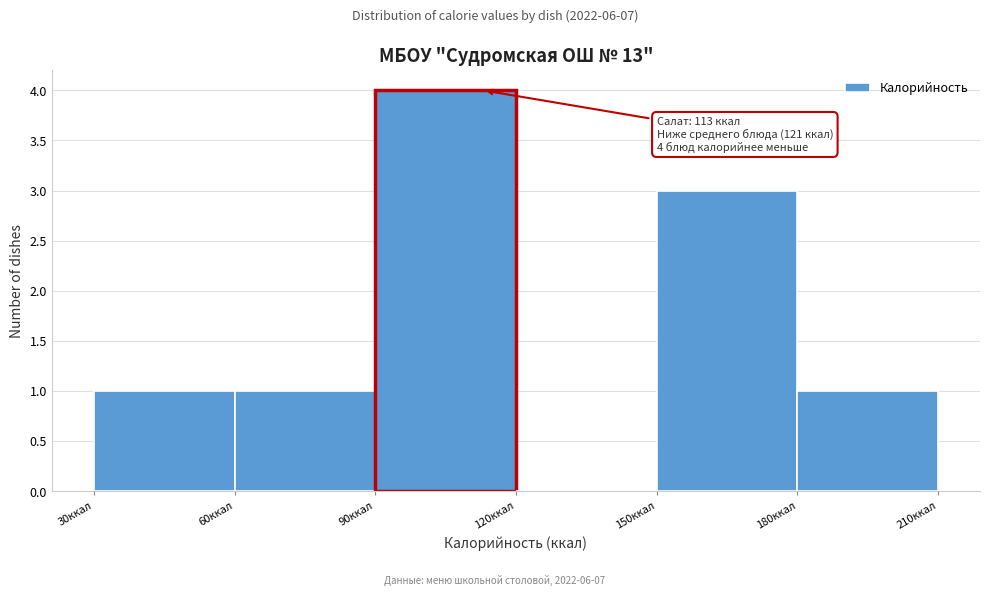

Over which range of the x-axis is the bar tallest?

90 to 120